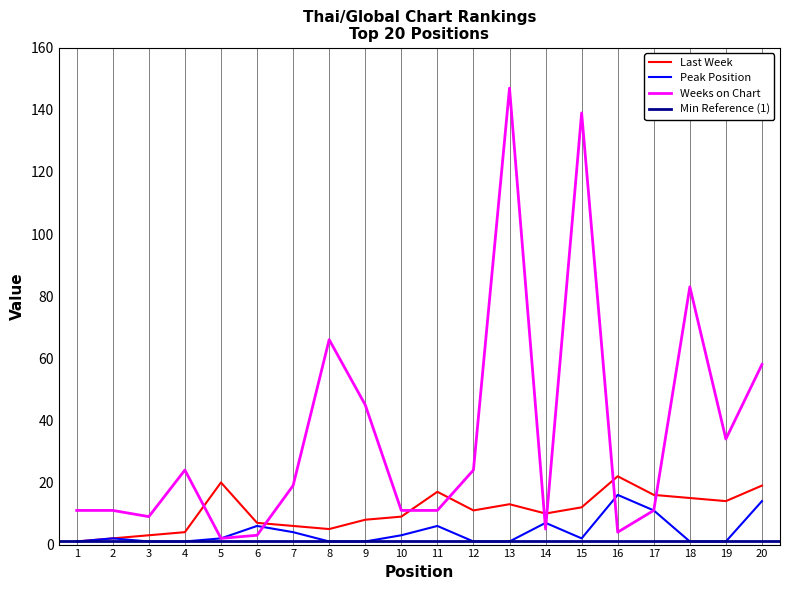

What is the difference between the highest and lowest values at 18?

82